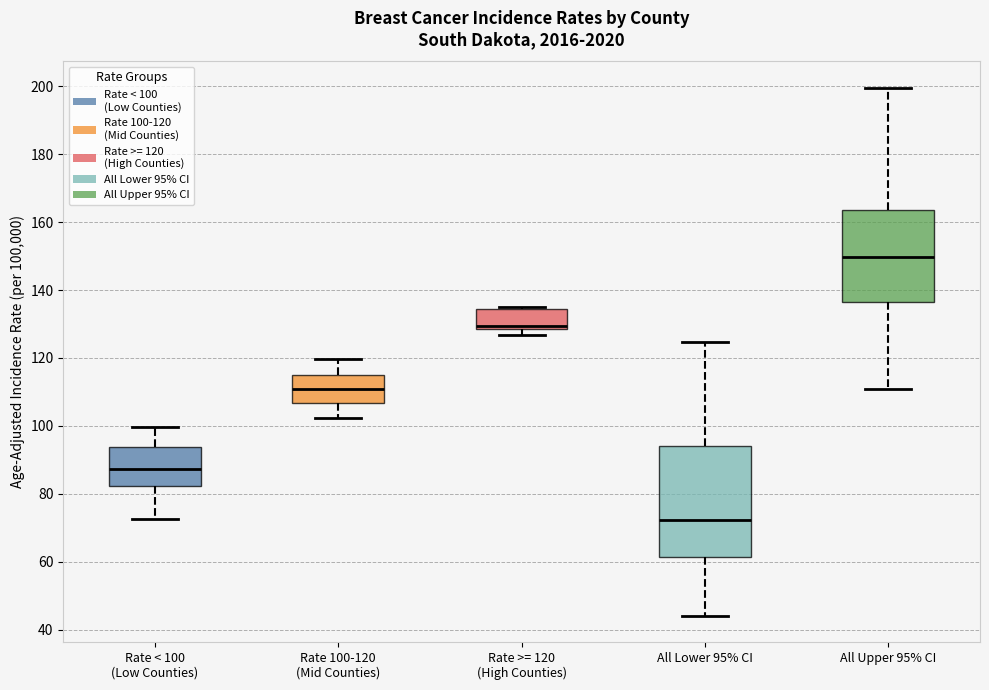

Which box's median line is the lowest?

All Lower 95% CI